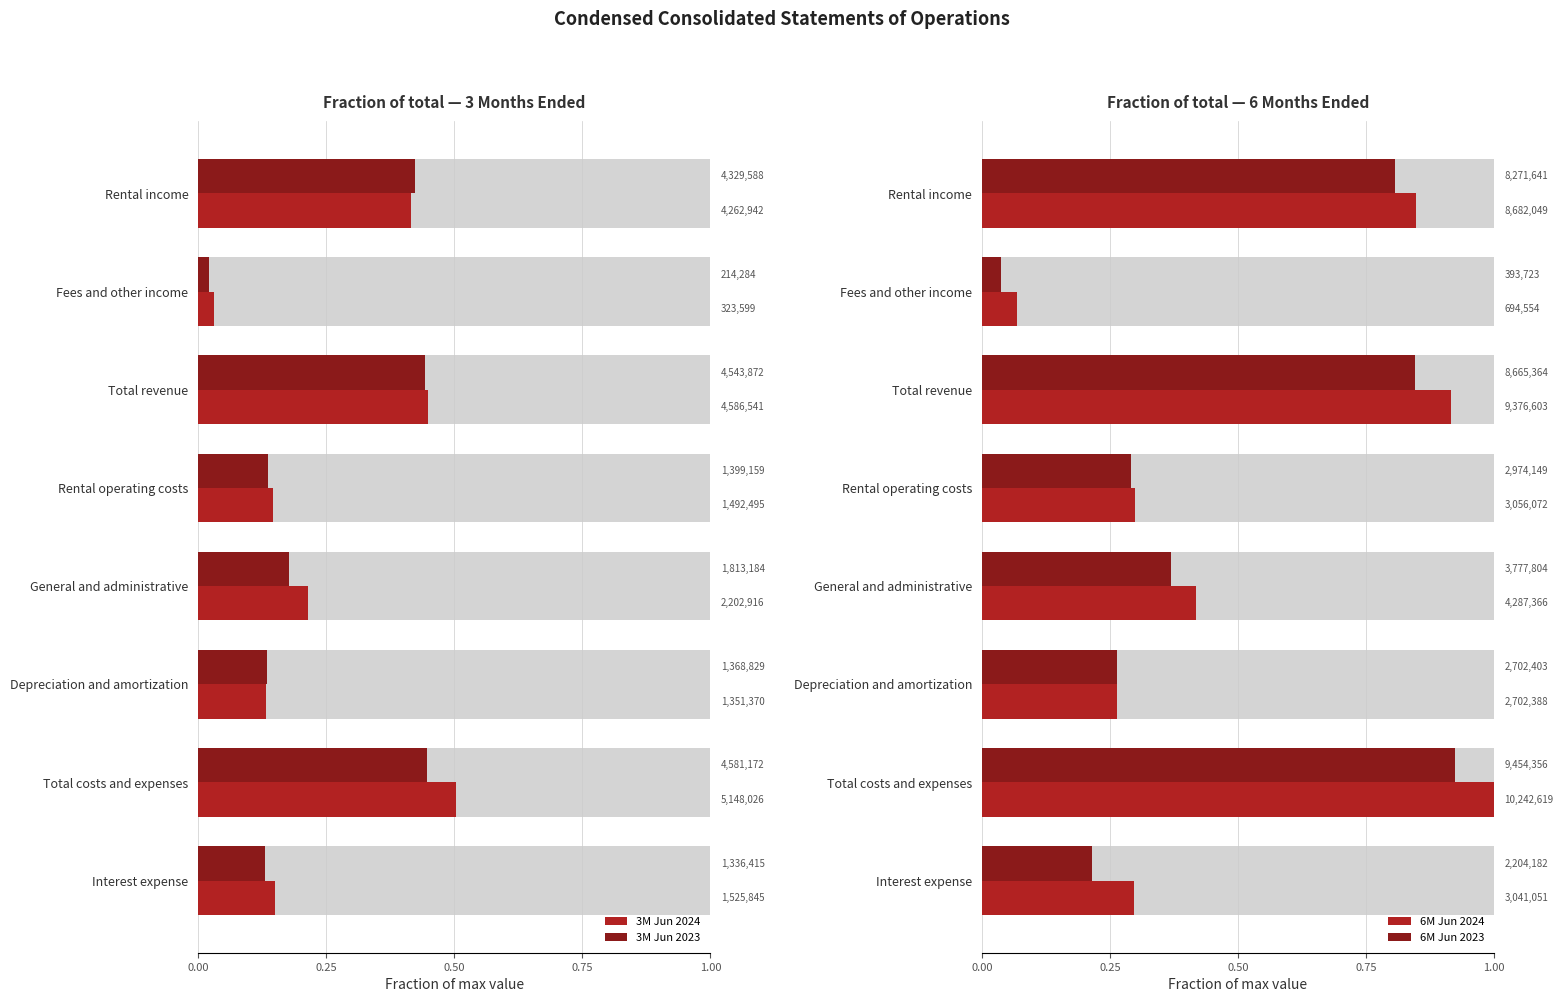

At how many categories does at least one series exceed 0?

8